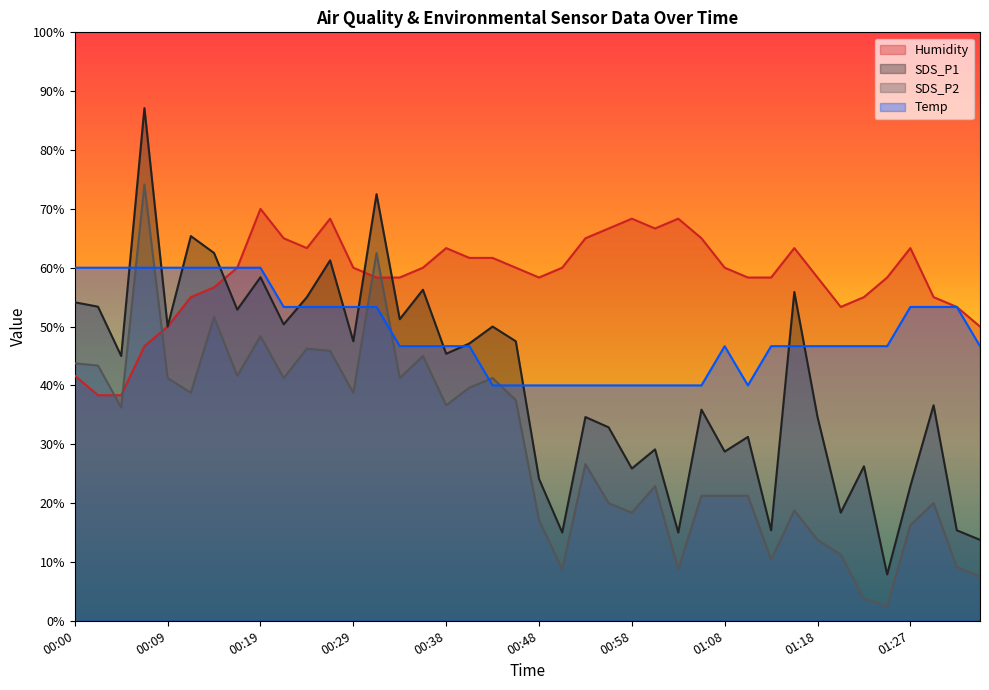

What is the difference between the maximum and minimum values in the SDS_P2 series?

71.6